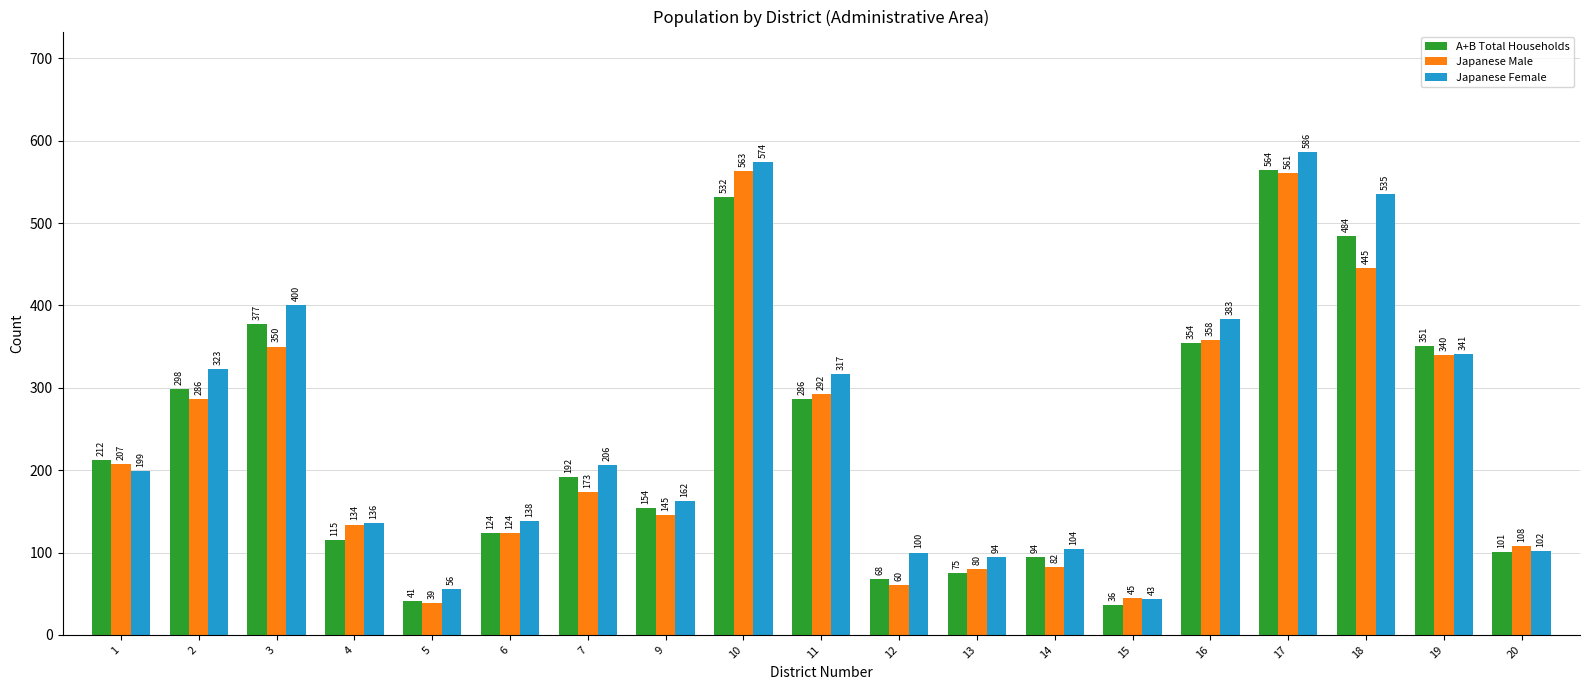

What is the difference between the highest and lowest values at 12?

40